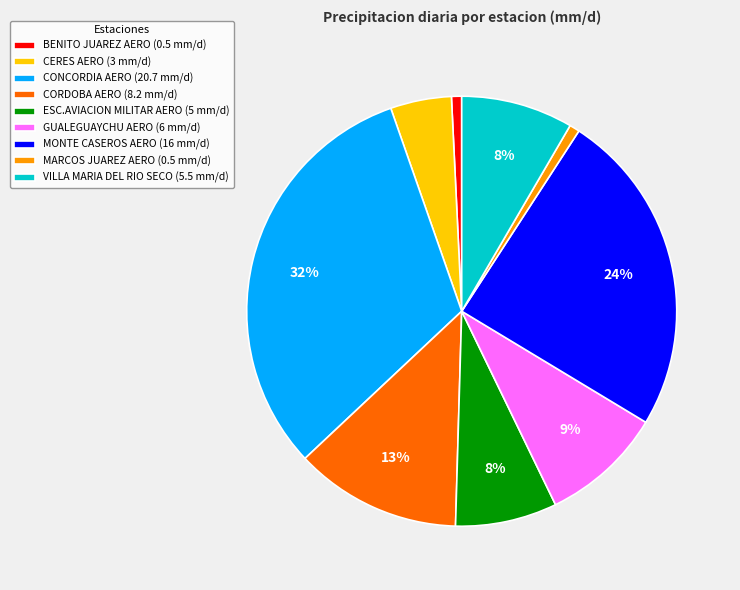

Is MARCOS JUAREZ AERO (0.5 mm/d) the majority of the pie?

No